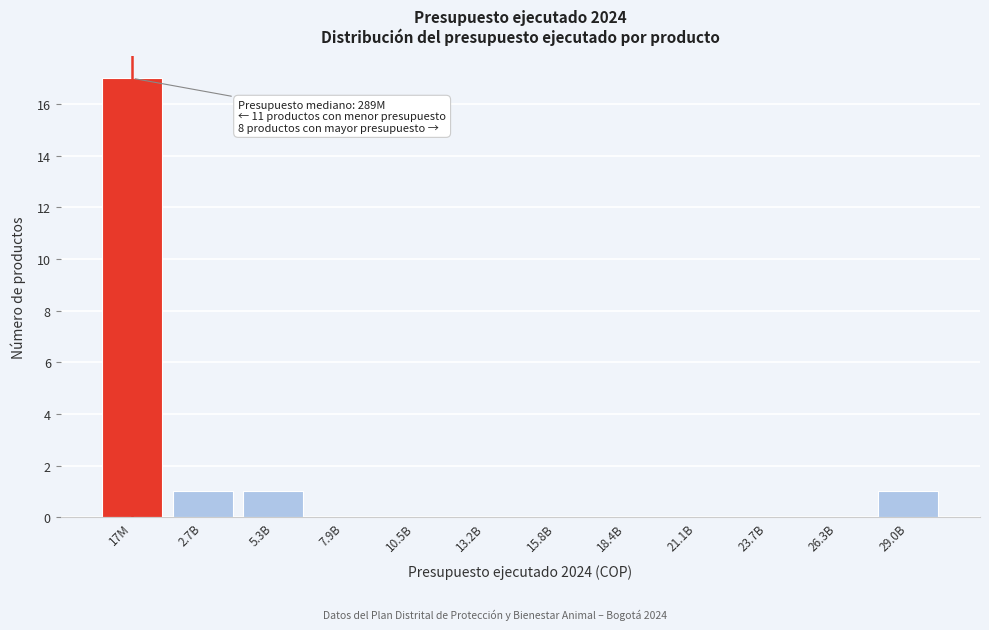

Reading right to left, transcribe all the data shown in this chart.

29.0B=1	26.3B=0	23.7B=0	21.1B=0	18.4B=0	15.8B=0	13.2B=0	10.5B=0	7.9B=0	5.3B=1	2.7B=1	17M=17